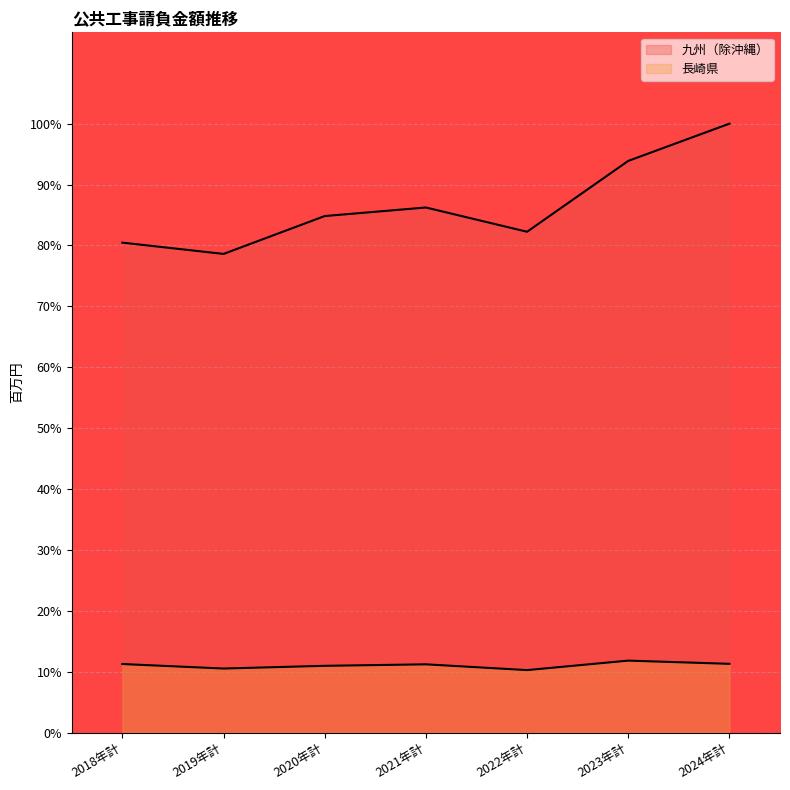

What are all the series names shown in the legend?

九州（除沖縄）, 長崎県